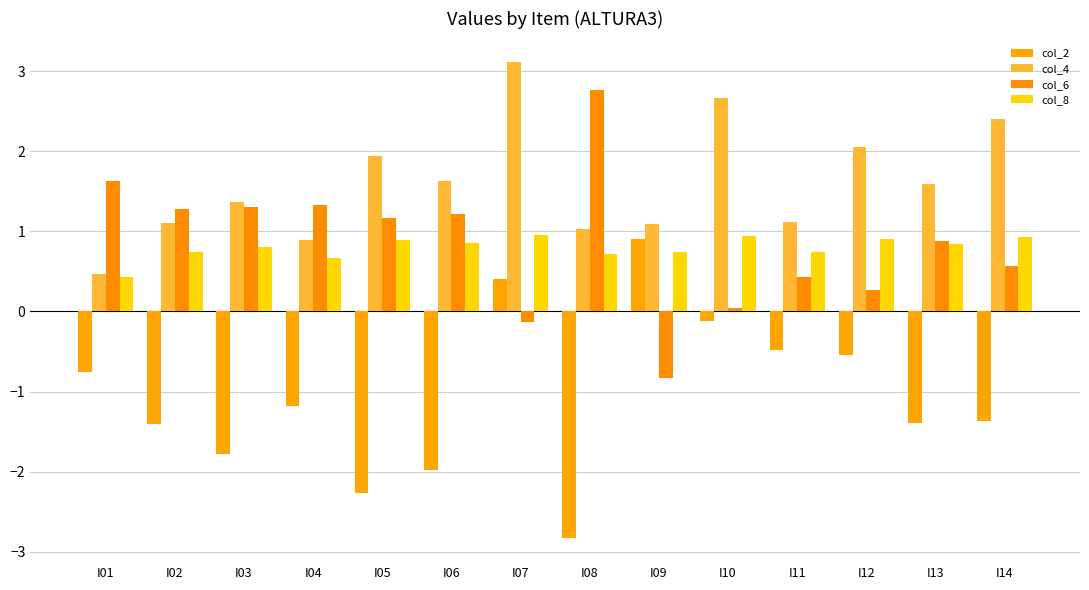

Reading left to right, what are all the values shown in this chart?

col_2: -0.8	-1.4	-1.8	-1.2	-2.3	-2.0	0.4	-2.8	0.9	-0.1	-0.5	-0.5	-1.4	-1.4
col_4: 0.5	1.1	1.4	0.9	1.9	1.6	3.1	1.0	1.1	2.7	1.1	2.1	1.6	2.4
col_6: 1.6	1.3	1.3	1.3	1.2	1.2	-0.1	2.8	-0.8	0.0	0.4	0.3	0.9	0.6
col_8: 0.4	0.7	0.8	0.7	0.9	0.9	1.0	0.7	0.7	0.9	0.7	0.9	0.8	0.9